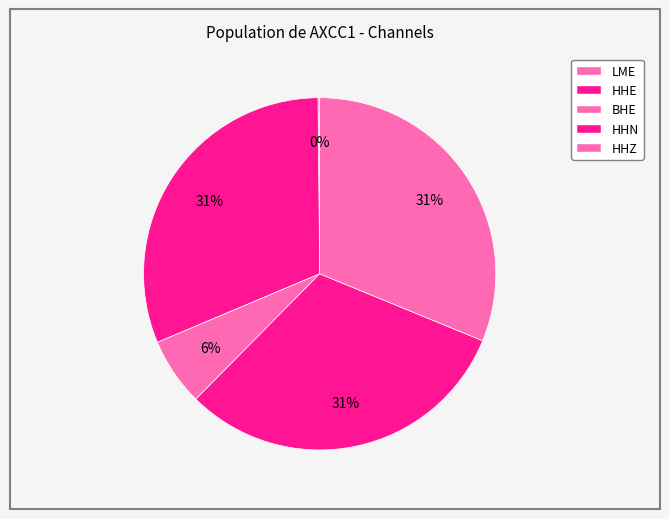

Is it true that HHE is 31% of the pie?

True